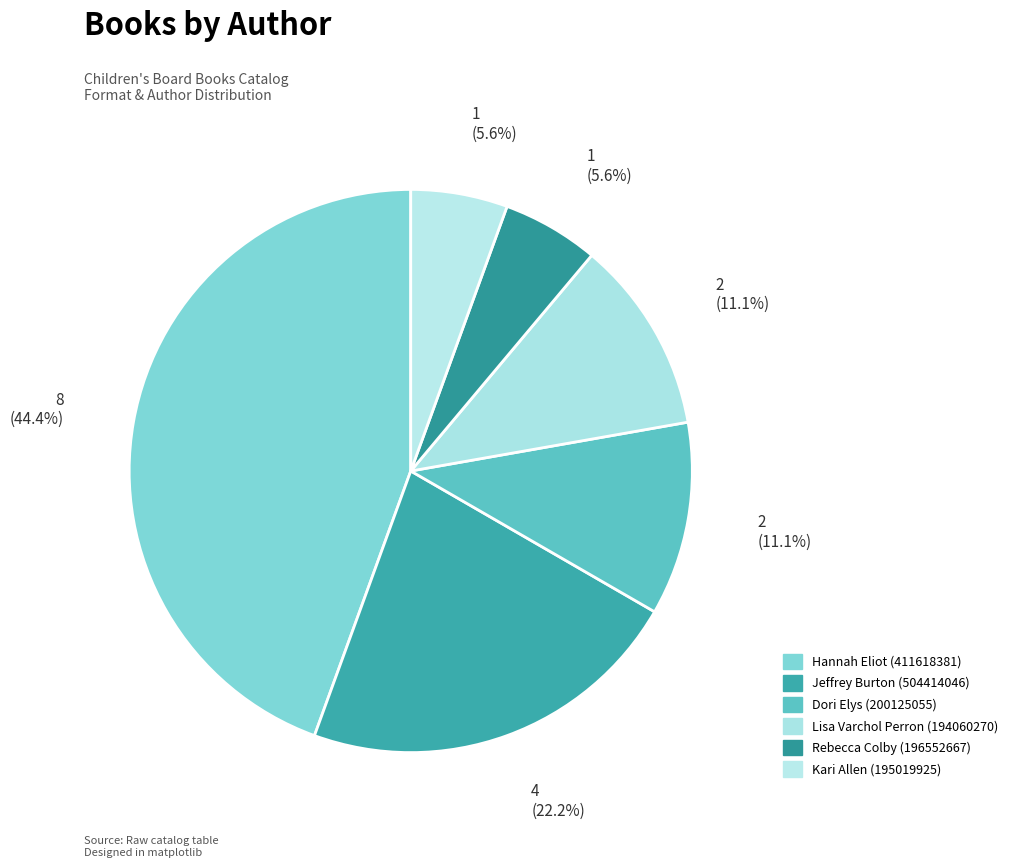

True or false: Hannah Eliot (411618381) accounts for 44% of the total.

True